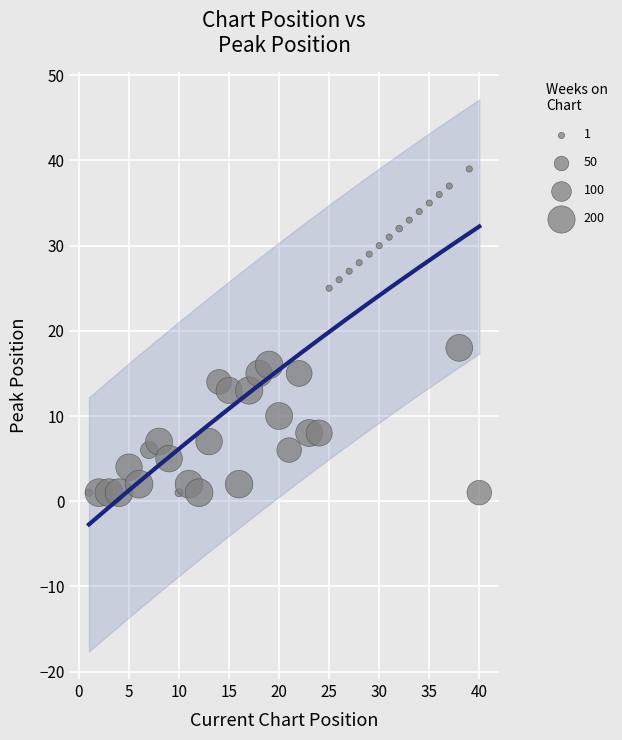

What is the range of Y values (max minus min)?

38